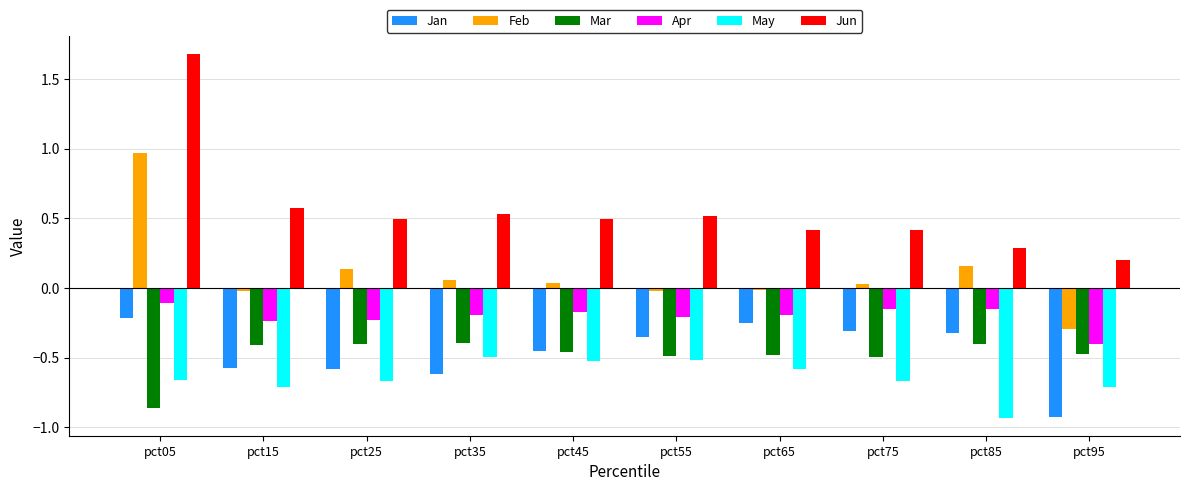

Which label corresponds to the largest value in the chart?

pct05